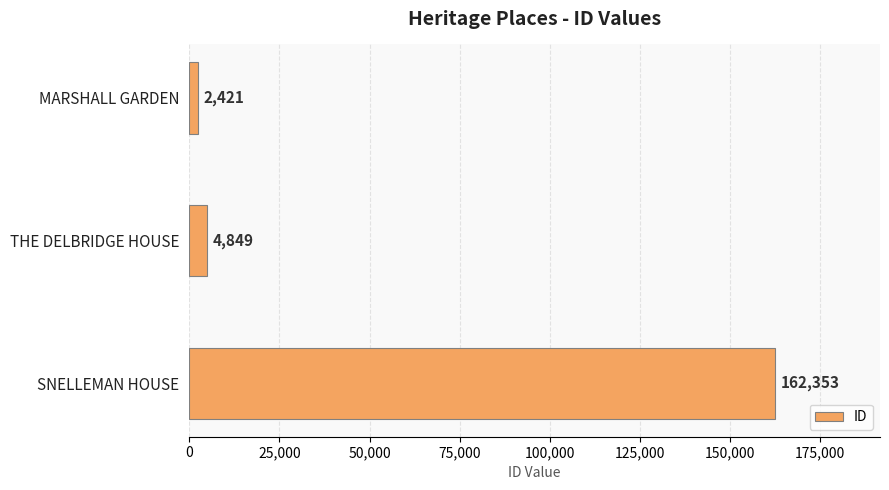

Which has a higher value, SNELLEMAN HOUSE or THE DELBRIDGE HOUSE?

SNELLEMAN HOUSE